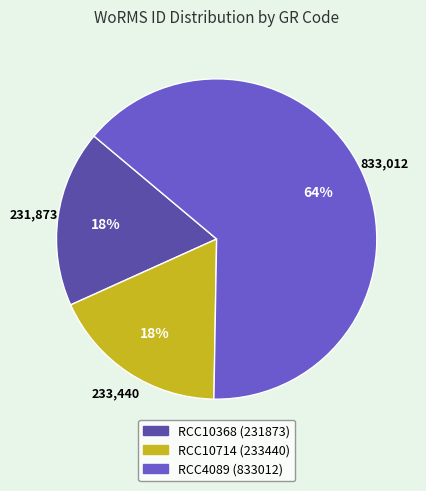

What is the ratio of the value at RCC10714 to the value at RCC10368?

1.0